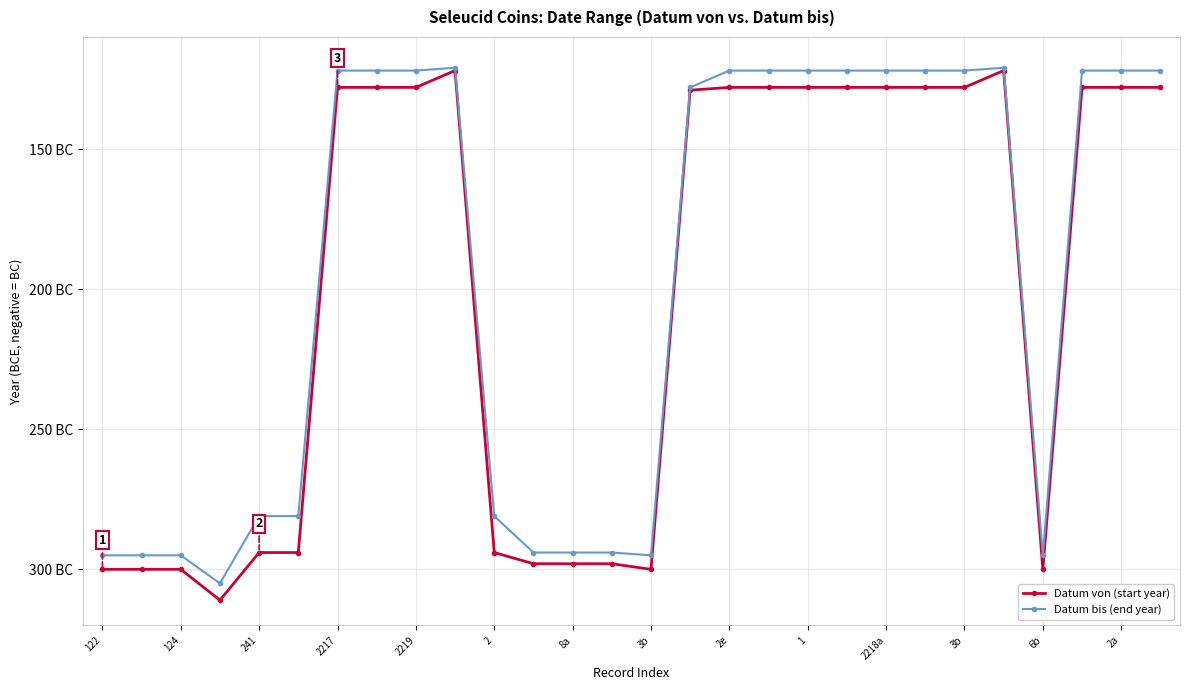

Is this an area chart (filled region under the line)?

No